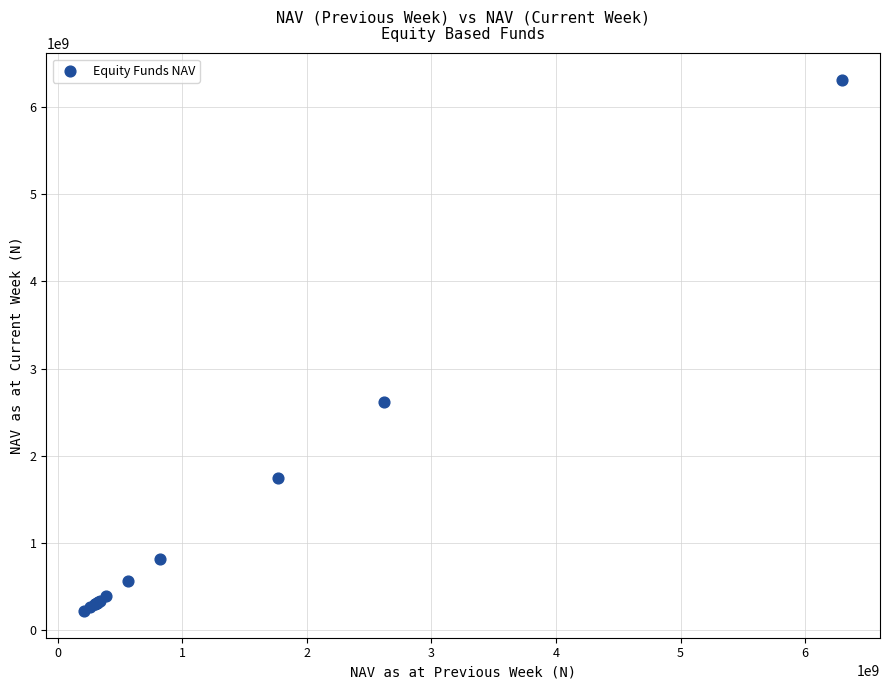

What Y value in the scatter plot is closest to 3264371936?

2612038808.1